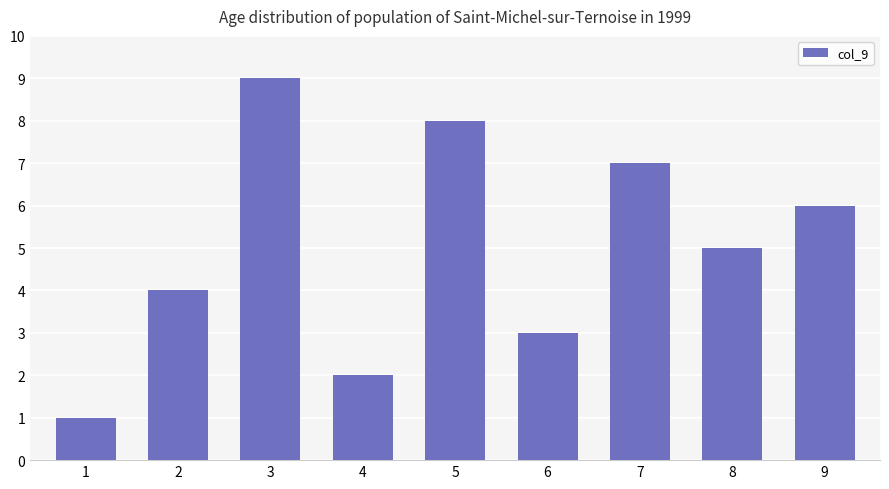

What is the ratio of the value at 8 to the value at 6?

1.7